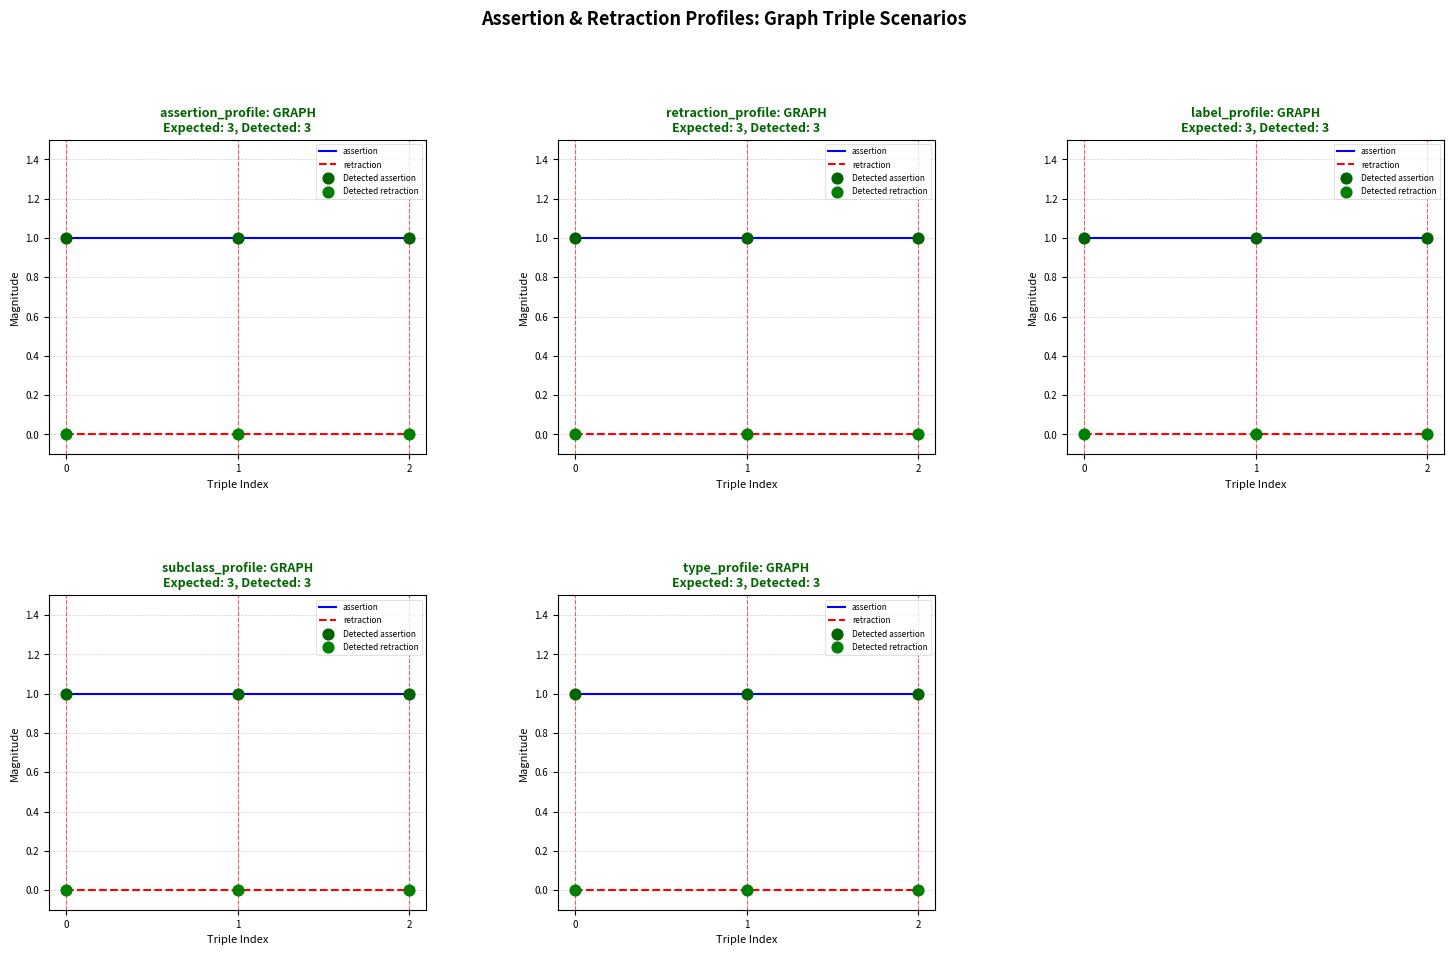

What is the total value across all series at 2?

2